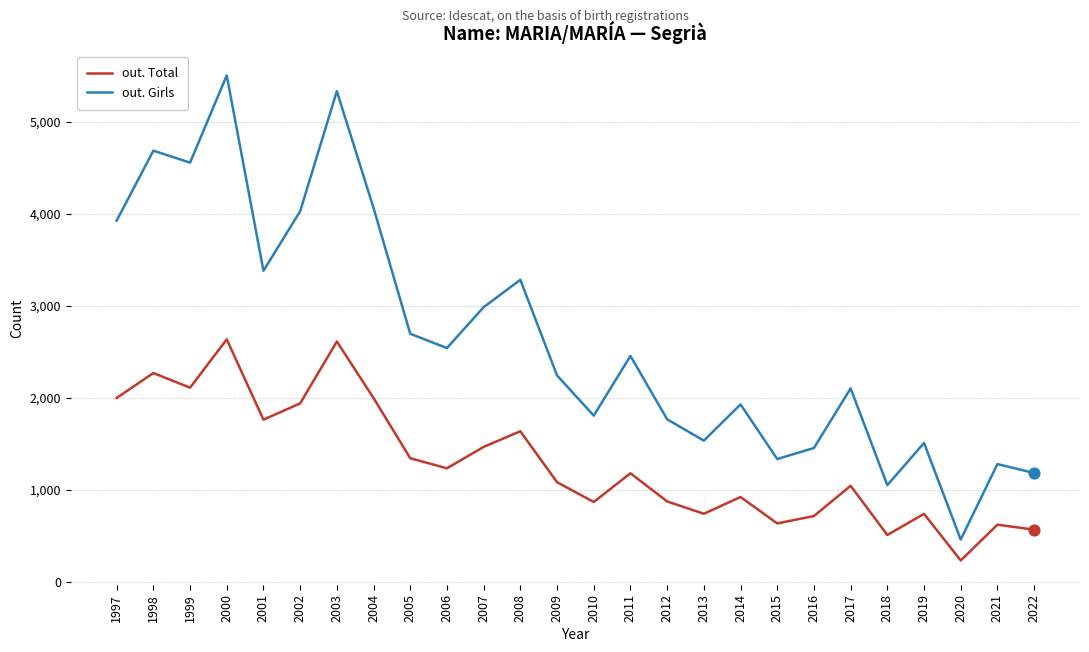

What are all the series names shown in the legend?

out. Total, out. Girls